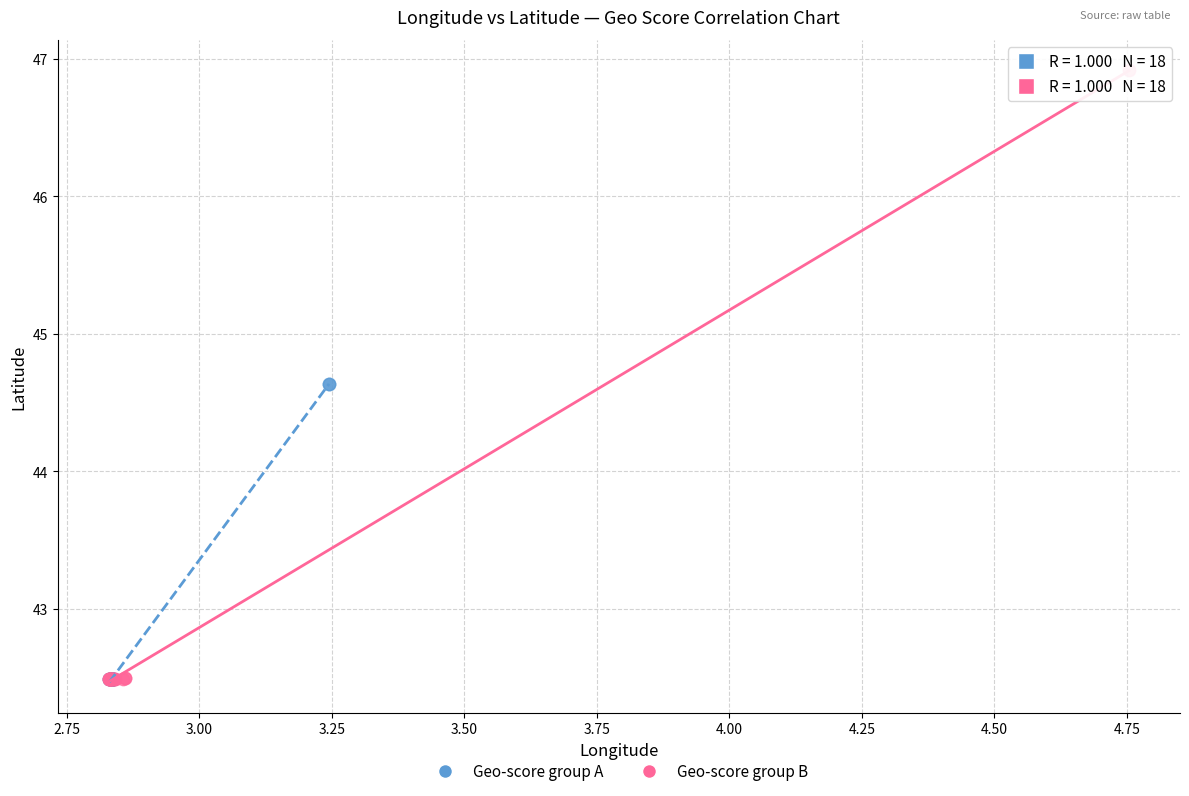

Which series has the widest spread of Y values?

Geo-score group B